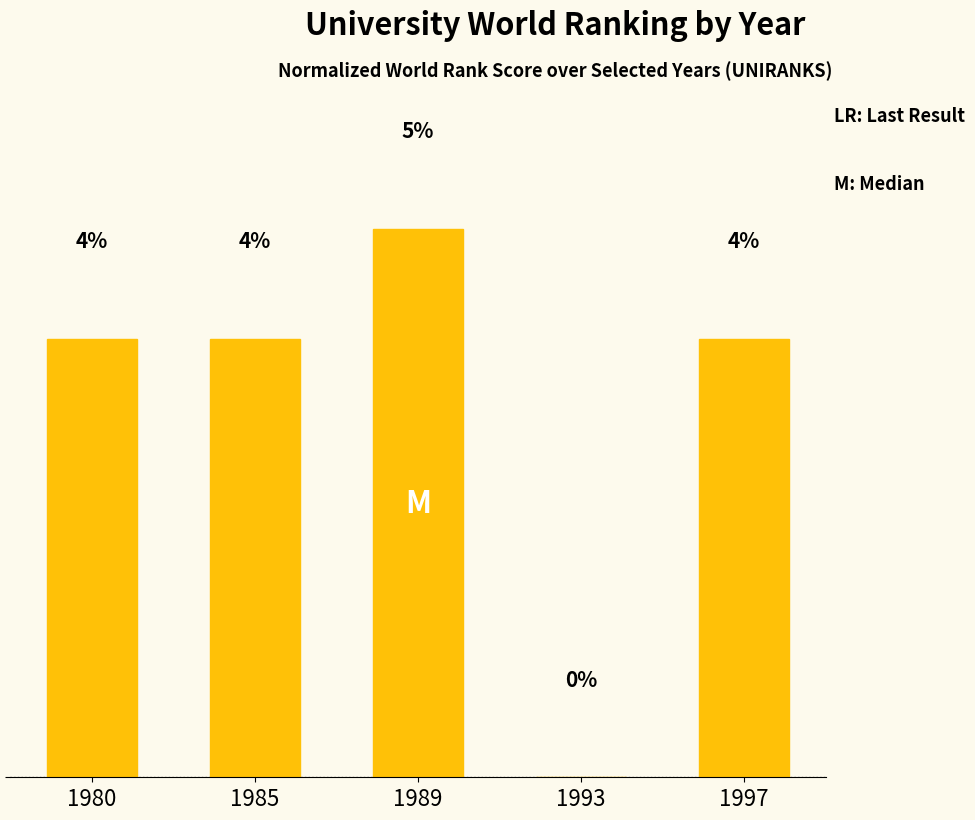

What is the difference between the maximum and second lowest values?

1